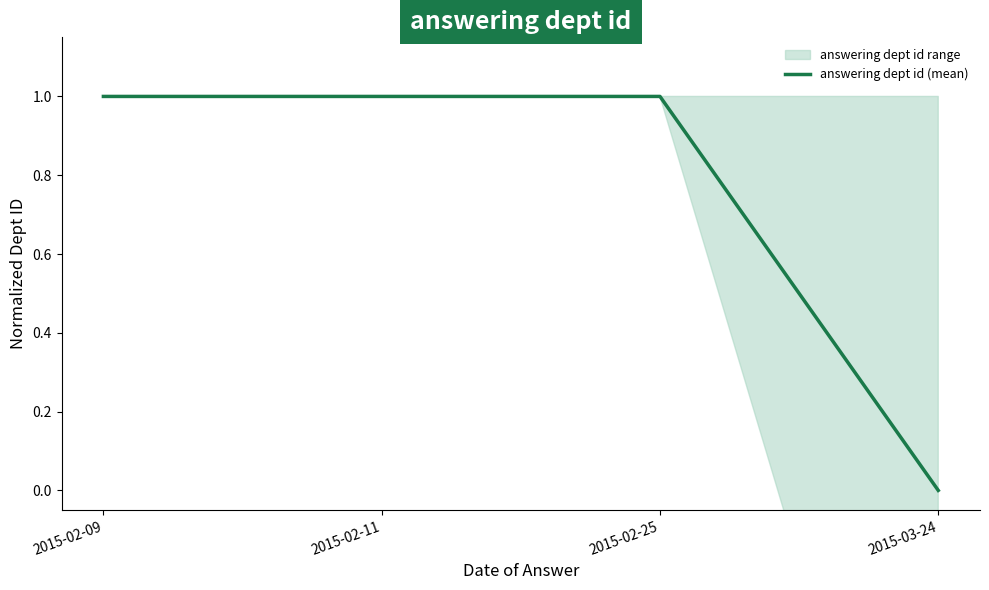

How many lines are shown in the chart?

1